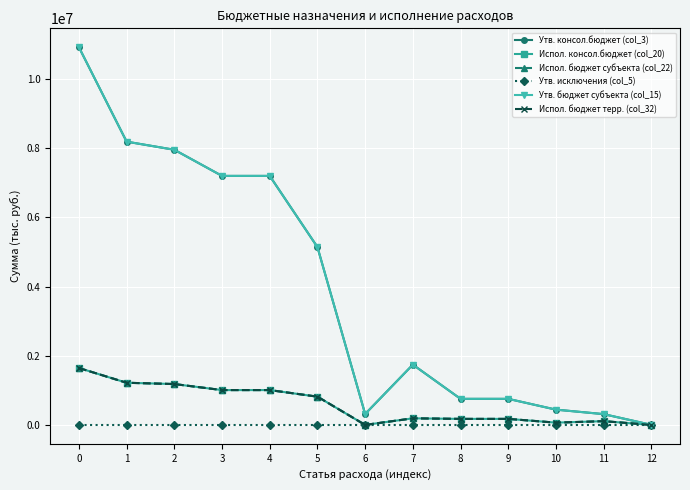

Rank the series by their maximum value, from lowest to highest.

Утв. исключения (col_5), Испол. консол.бюджет (col_20), Испол. бюджет субъекта (col_22), Испол. бюджет терр. (col_32), Утв. консол.бюджет (col_3), Утв. бюджет субъекта (col_15)